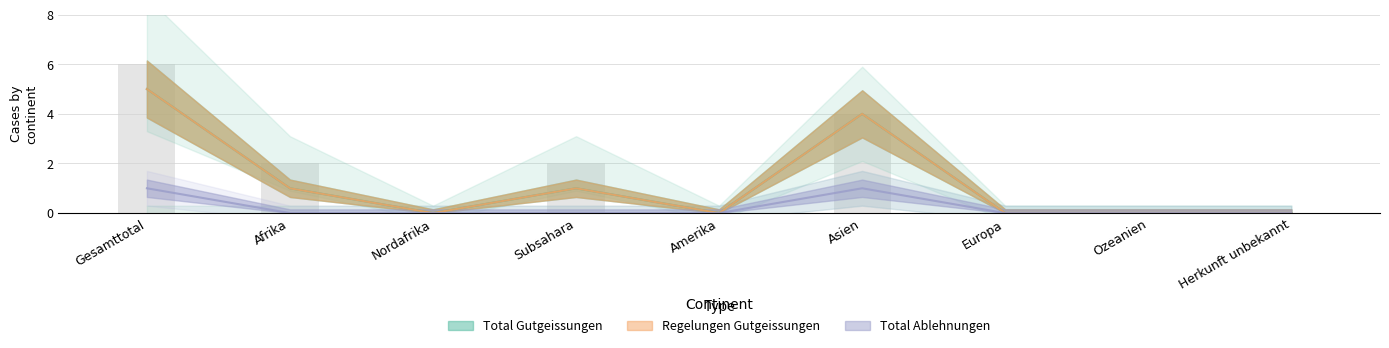

List the labels in order of Total Ablehnungen value, smallest first.

Afrika, Nordafrika, Subsahara, Amerika, Europa, Ozeanien, Herkunft unbekannt, Gesamttotal, Asien